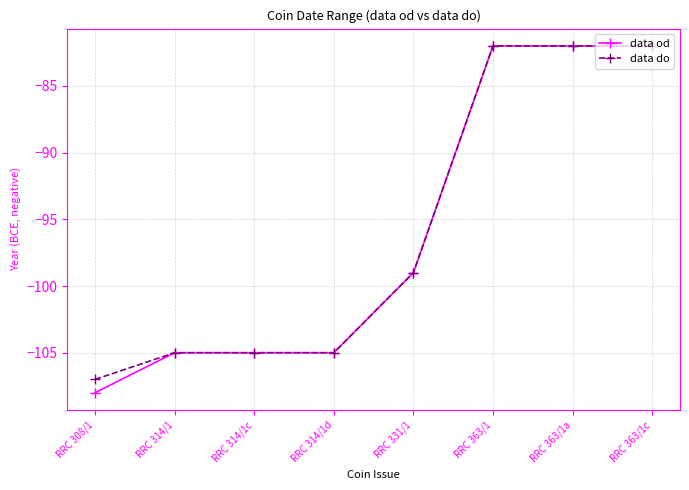

What is the total value across all series at RRC 308/1?

-215